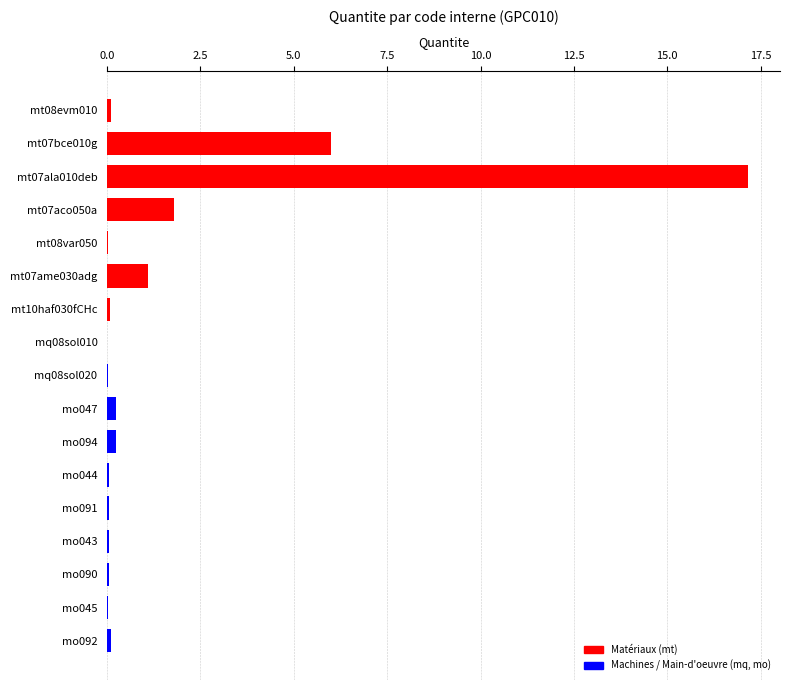

The value at mo092 is 0.1. True or false?

True